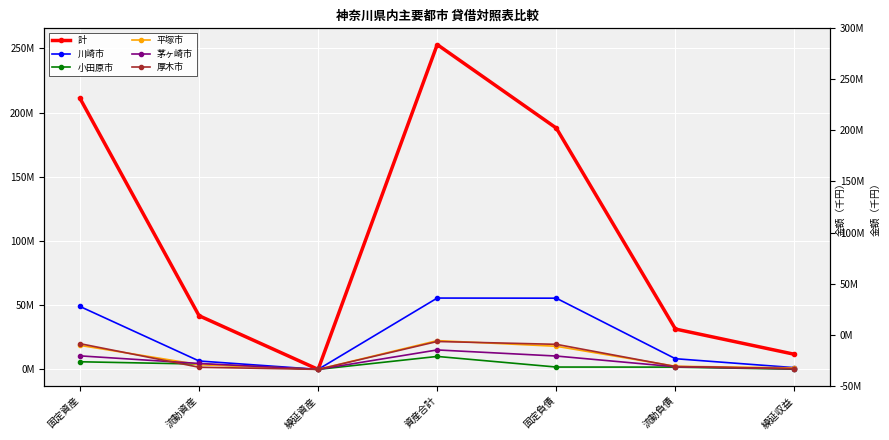

List the labels in order of 小田原市 value, smallest first.

繰延資産, 繰延収益, 流動負債, 固定負債, 流動資産, 固定資産, 資産合計